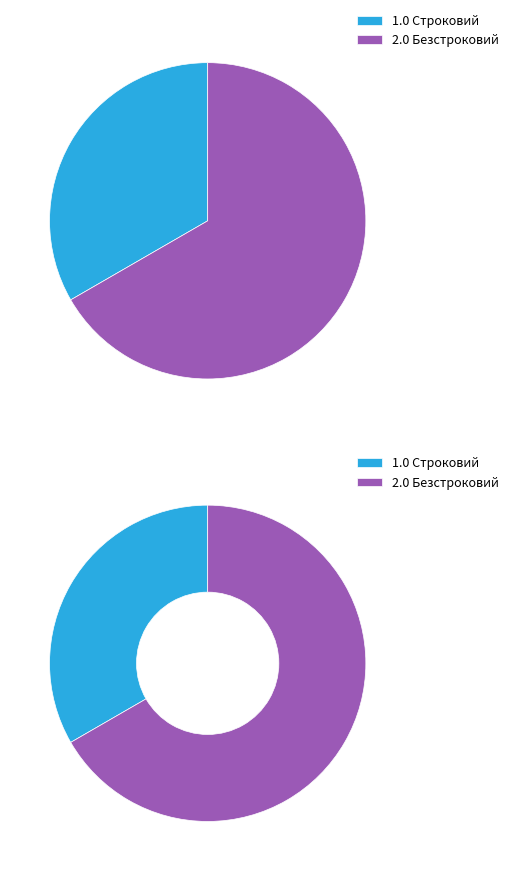

How many segments does this pie chart have?

2